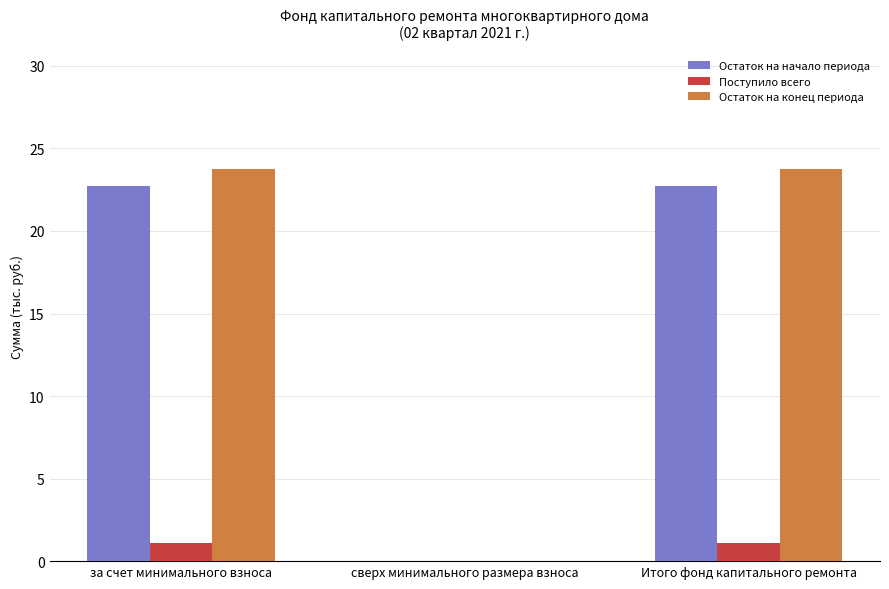

Which series has the widest spread of values?

Остаток на конец периода